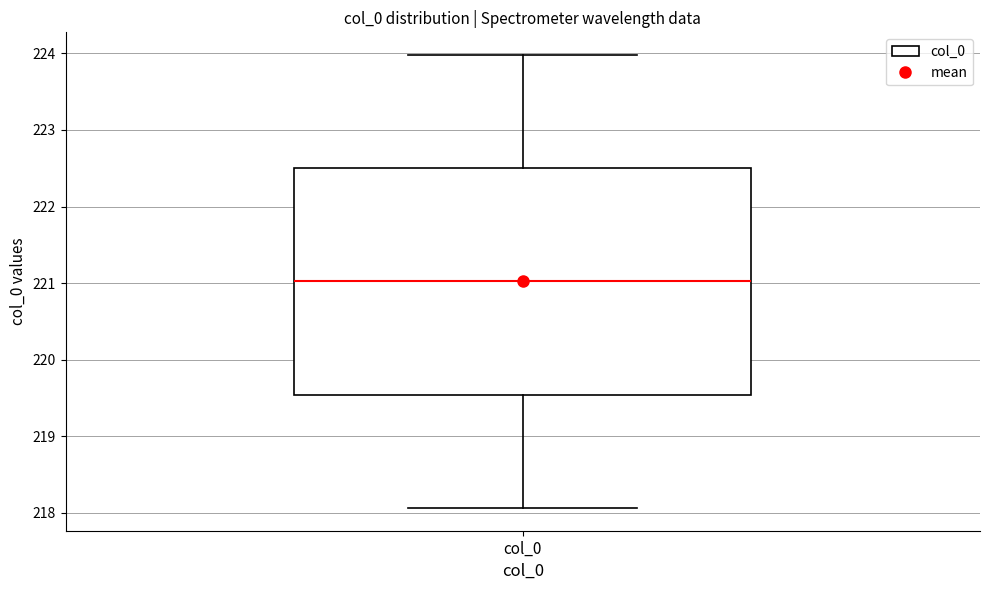

Read this box plot against the y-axis: the position of the median line, the range covered by the box, and the ends of both whiskers. The values are not printed on the chart, so give them approximately, as read against the axis.

median 221.0, box 219.5 to 222.5, whiskers 218.1 to 224.0